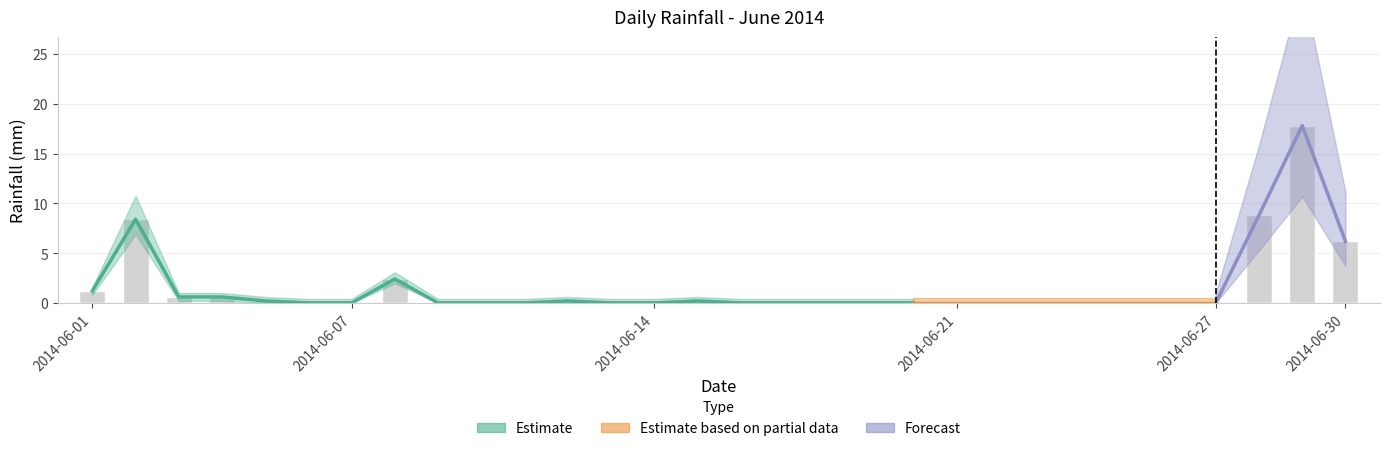

How many bars are there in total?

30